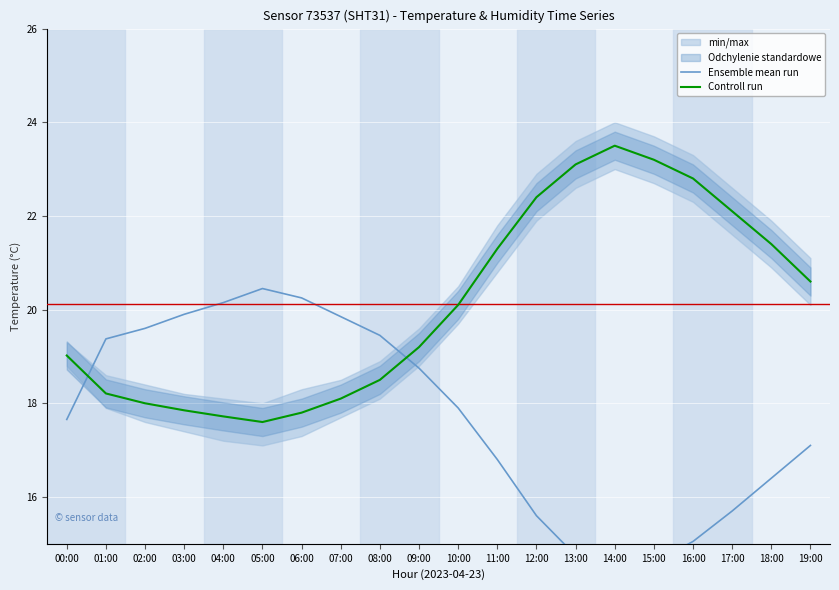

Reading left to right, what are all the values shown in this chart?

Ensemble mean run: 00:00=17.7	01:00=19.4	02:00=19.6	03:00=19.9	04:00=20.1	05:00=20.5	06:00=20.2	07:00=19.9	08:00=19.5	09:00=18.8	10:00=17.9	11:00=16.8	12:00=15.6	13:00=14.8	14:00=14.4	15:00=14.6	16:00=15.0	17:00=15.7	18:00=16.4	19:00=17.1
Controll run: 00:00=19.0	01:00=18.2	02:00=18.0	03:00=17.9	04:00=17.7	05:00=17.6	06:00=17.8	07:00=18.1	08:00=18.5	09:00=19.2	10:00=20.1	11:00=21.3	12:00=22.4	13:00=23.1	14:00=23.5	15:00=23.2	16:00=22.8	17:00=22.1	18:00=21.4	19:00=20.6